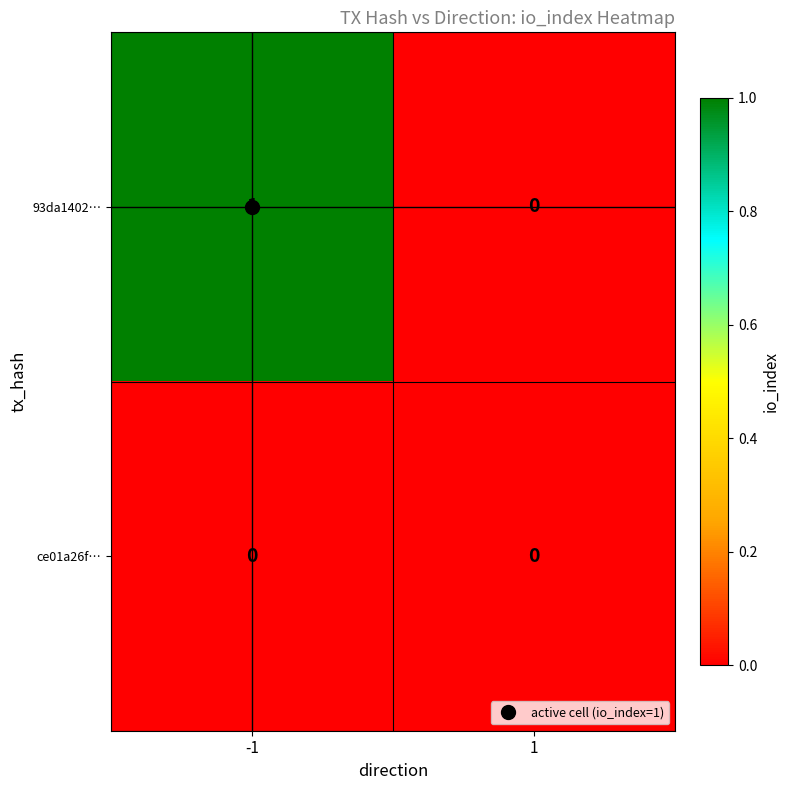

Which series has the widest spread of values?

93da1402…